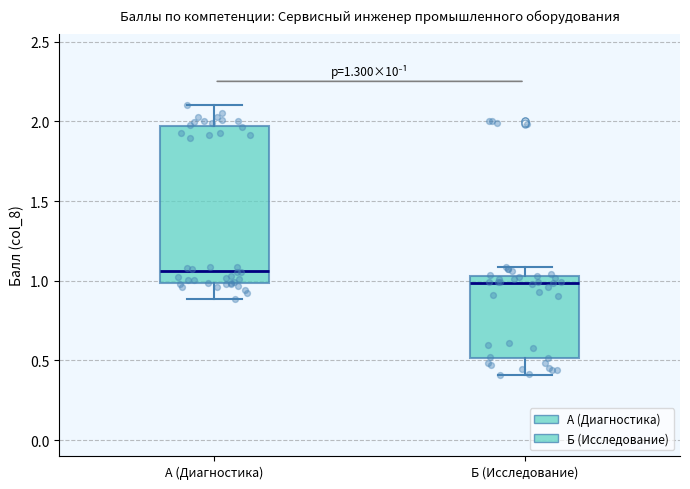

Reading left to right, transcribe this box plot: for each box, give where its median line is, the range the box spans, and where its two whiskers end, as read against the y-axis. The values are not printed on the chart, so give them approximately, as read against the axis.

А (Диагностика): median 1.05, box 1.00 to 1.95, whiskers 0.90 to 2.10
Б (Исследование): median 1.00, box 0.50 to 1.05, whiskers 0.40 to 1.10